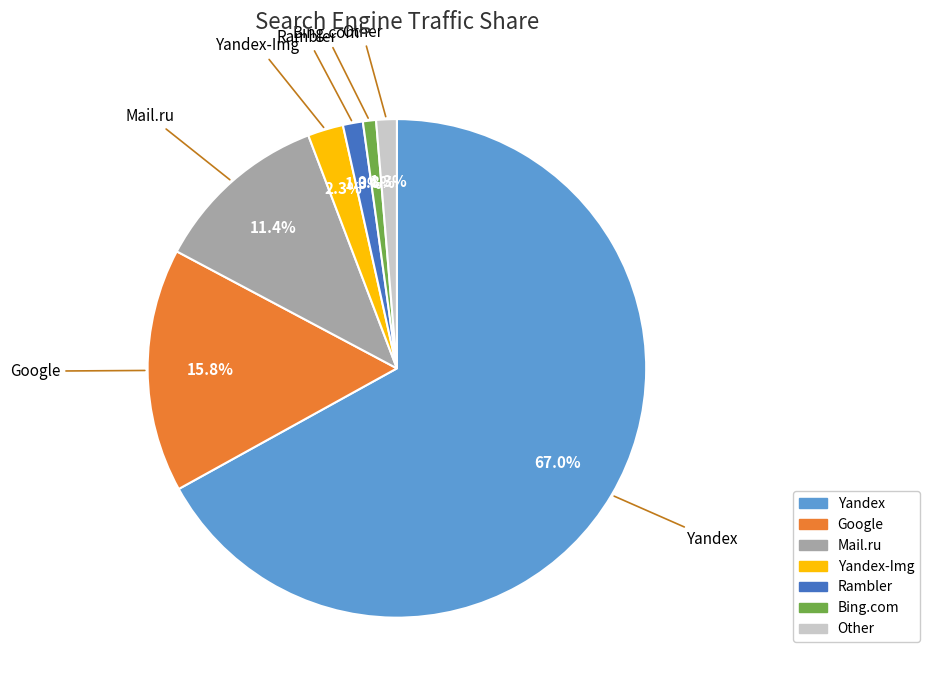

Does any single category account for the majority?

Yes